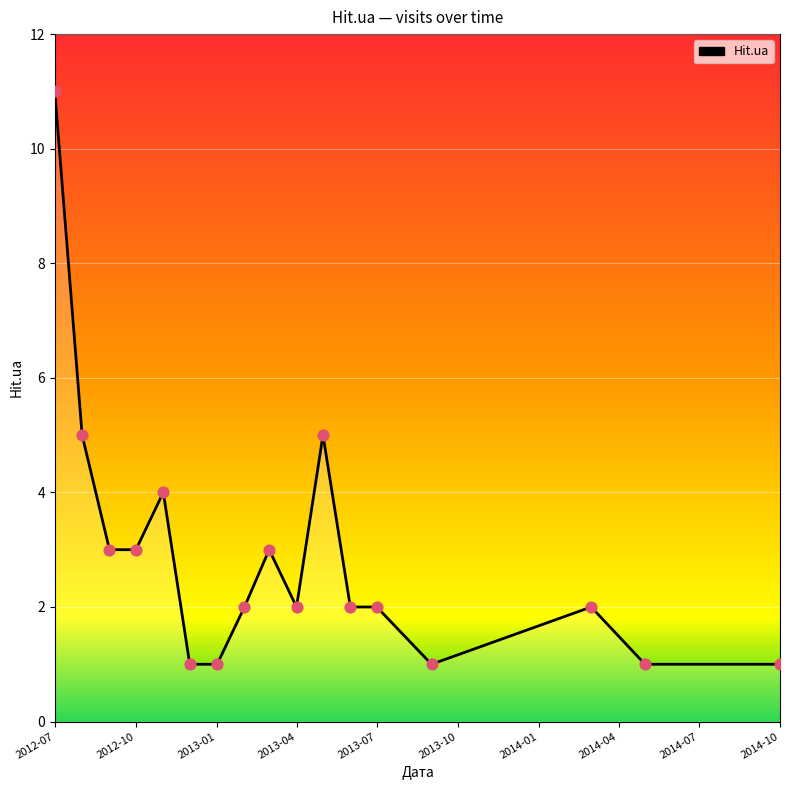

What is the difference between the maximum and minimum values?

10